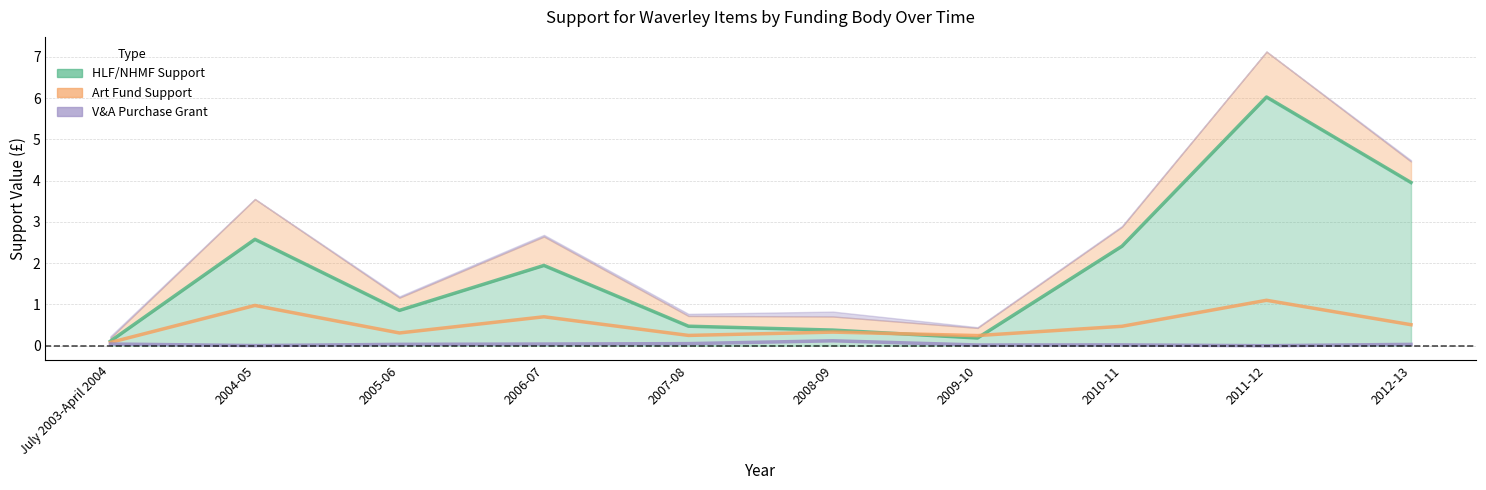

What is the label of the 6th point from the right?

2007-08